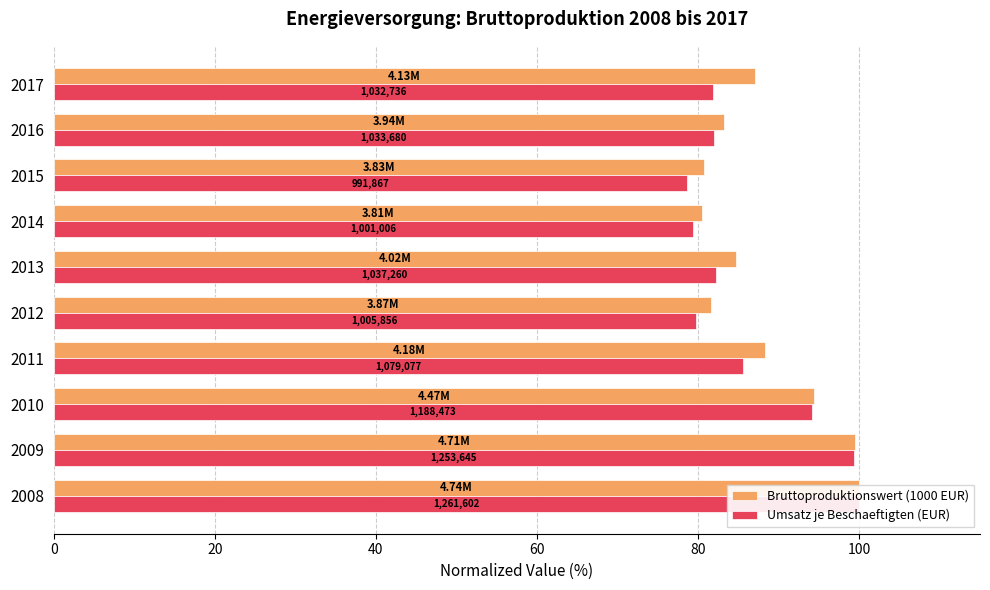

How many values in the Bruttoproduktionswert (1000 EUR) series exceed 87?

5